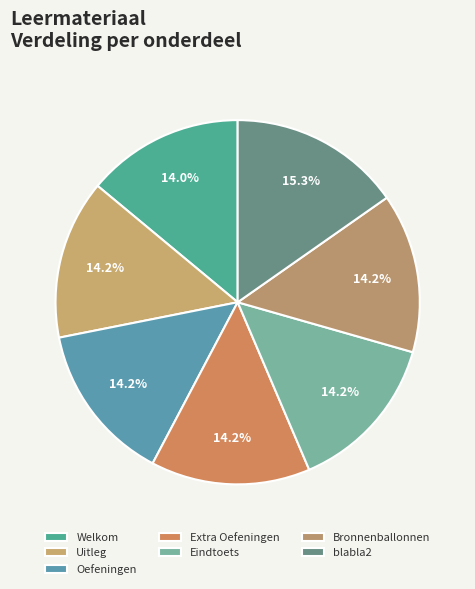

Count the number of slices in the pie.

7